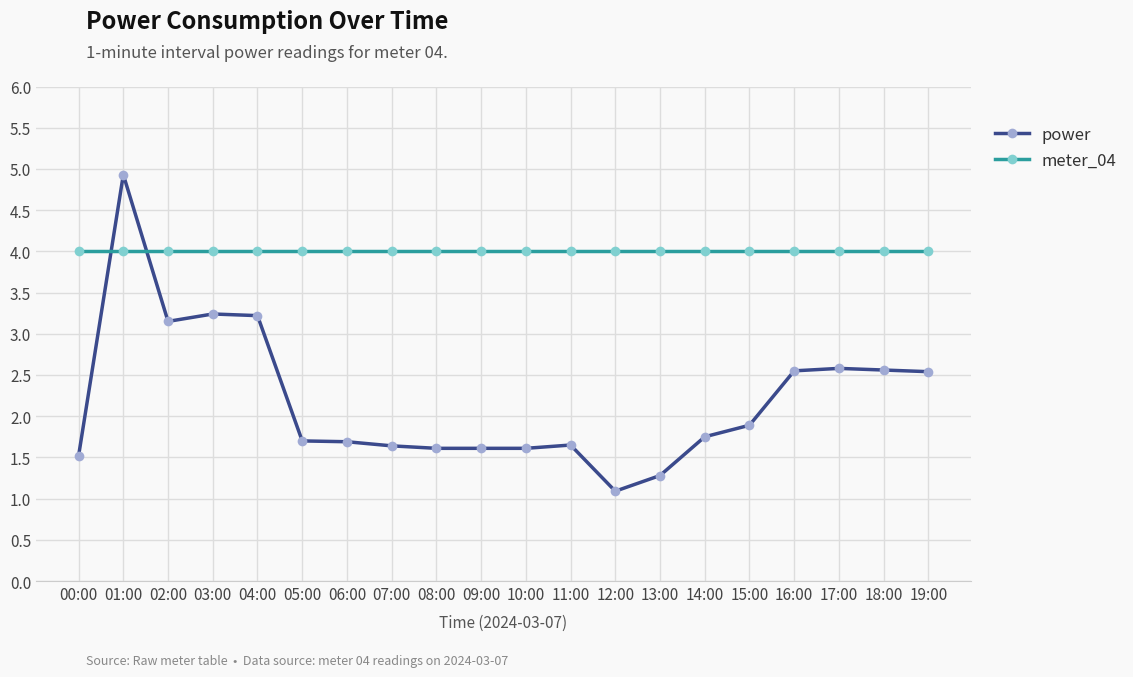

At which category does power reach its first local peak?

01:00